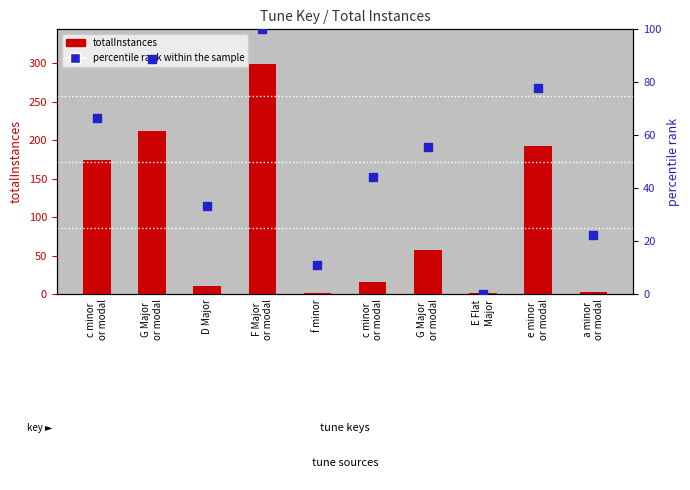

At how many categories does at least one series exceed 155?

4